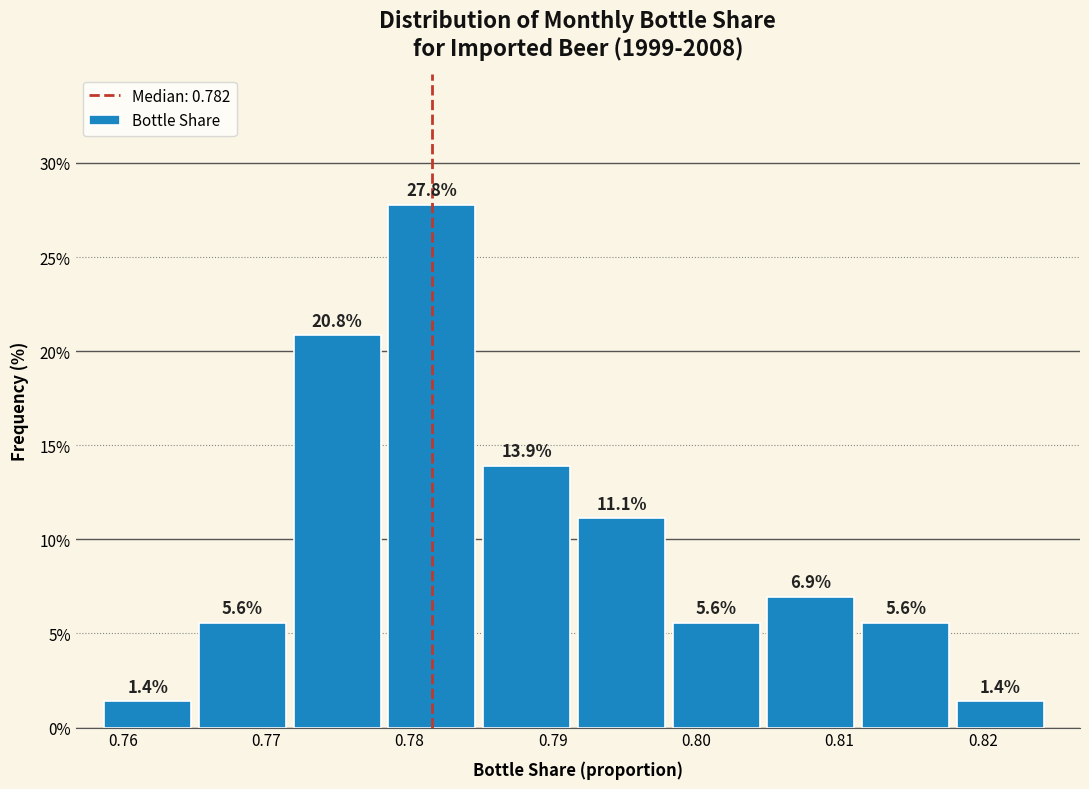

Reading left to right, transcribe this chart: for each bar, give the range it covers on the x-axis and its height. The bar edges are not printed on the chart, so give them approximately, as read against the axis.

0.759 to 0.765: 1.4
0.765 to 0.772: 5.6
0.772 to 0.779: 20.8
0.779 to 0.785: 27.8
0.785 to 0.792: 13.9
0.792 to 0.798: 11.1
0.798 to 0.805: 5.6
0.805 to 0.812: 6.9
0.812 to 0.818: 5.6
0.818 to 0.825: 1.4